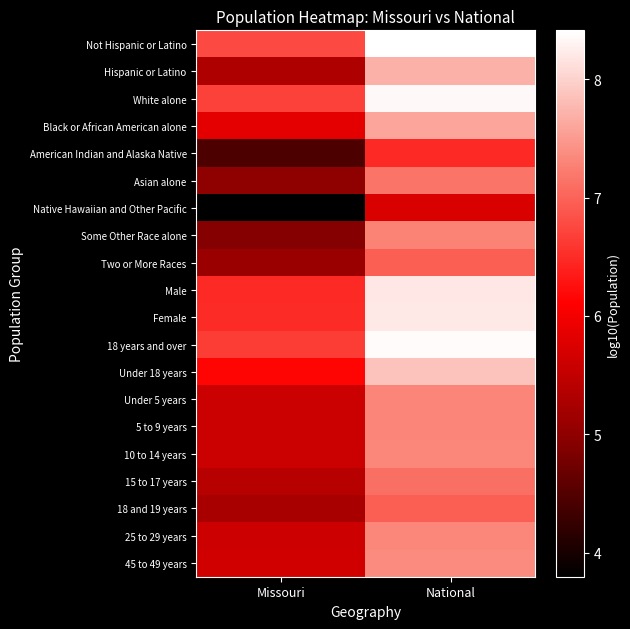

Reading left to right, what are all the values shown in this chart?

Not Hispanic or Latino: Missouri=6.8	National=8.4
Hispanic or Latino: Missouri=5.3	National=7.7
White alone: Missouri=6.7	National=8.3
Black or African American alone: Missouri=5.8	National=7.6
American Indian and Alaska Native: Missouri=4.4	National=6.5
Asian alone: Missouri=5.0	National=7.2
Native Hawaiian and Other Pacific: Missouri=3.8	National=5.7
Some Other Race alone: Missouri=4.9	National=7.3
Two or More Races: Missouri=5.1	National=7.0
Male: Missouri=6.5	National=8.2
Female: Missouri=6.5	National=8.2
18 years and over: Missouri=6.7	National=8.4
Under 18 years: Missouri=6.2	National=7.9
Under 5 years: Missouri=5.6	National=7.3
5 to 9 years: Missouri=5.6	National=7.3
10 to 14 years: Missouri=5.6	National=7.3
15 to 17 years: Missouri=5.4	National=7.1
18 and 19 years: Missouri=5.2	National=7.0
25 to 29 years: Missouri=5.6	National=7.3
45 to 49 years: Missouri=5.6	National=7.4